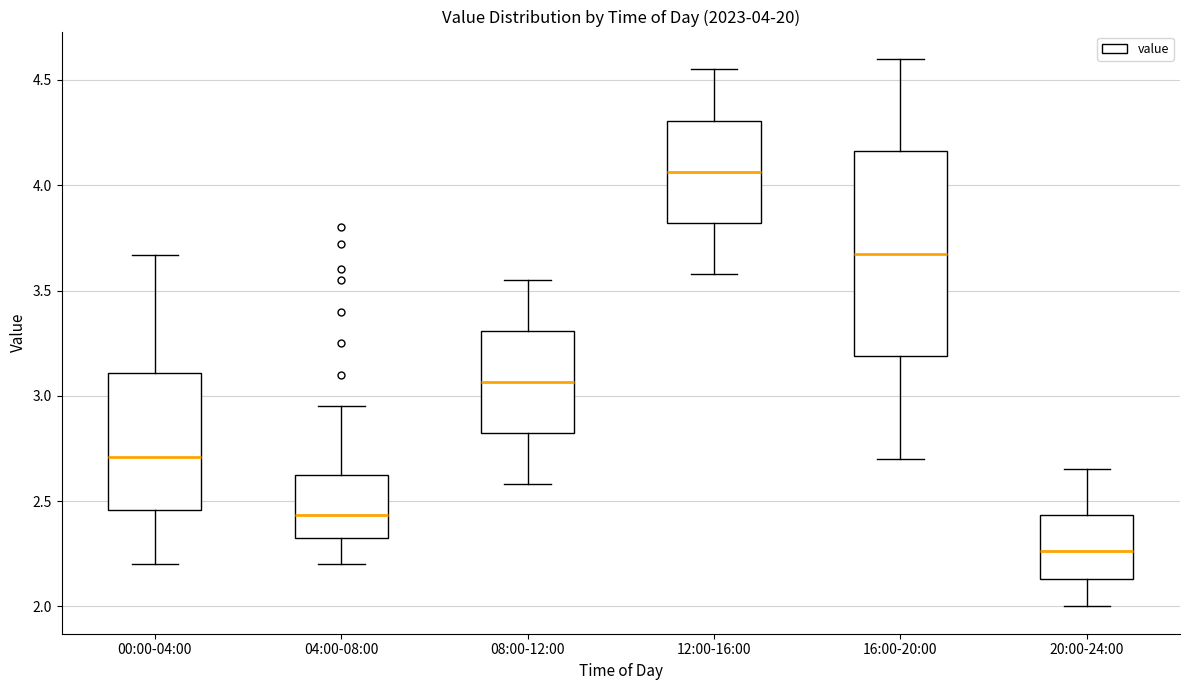

Which box has the highest median line?

12:00-16:00